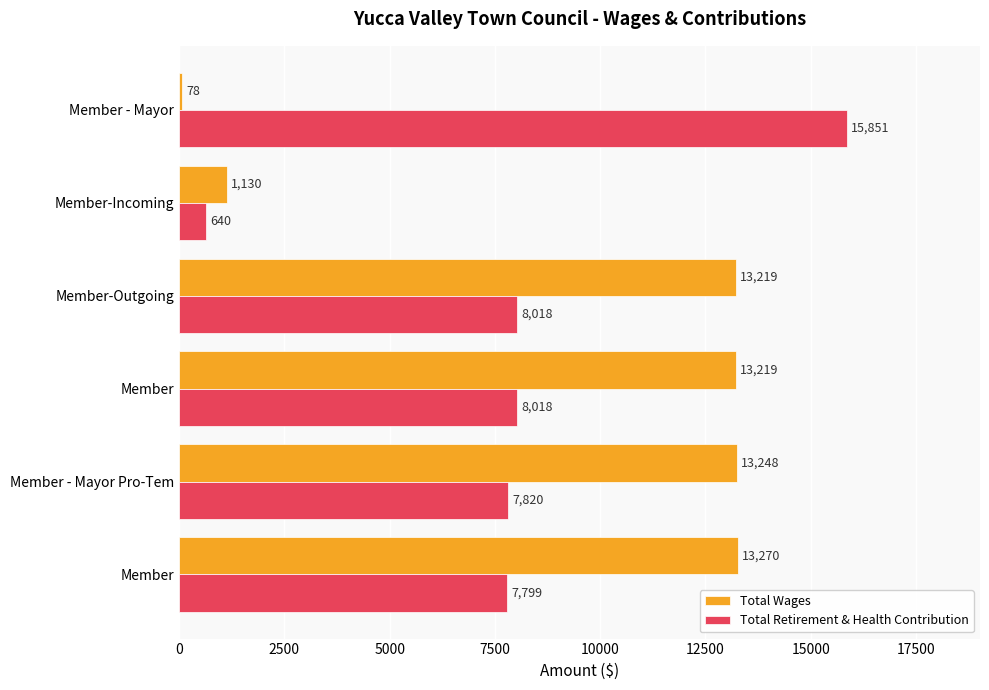

What are all the series names shown in the legend?

Total Wages, Total Retirement & Health Contribution